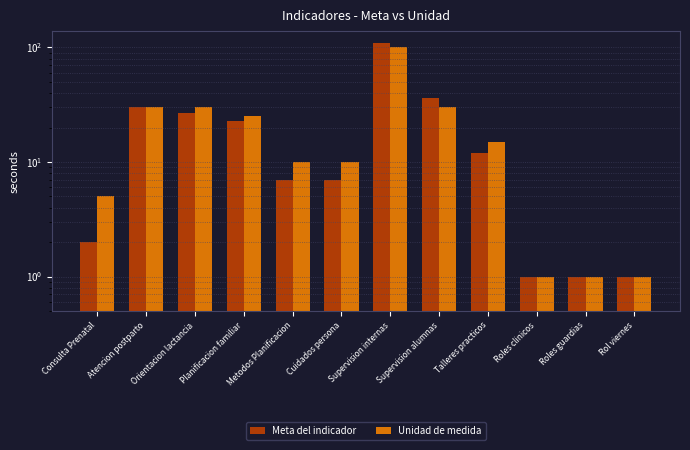

What is the sum of the Unidad de medida values at Roles guardias and Metodos Planificacion?

11